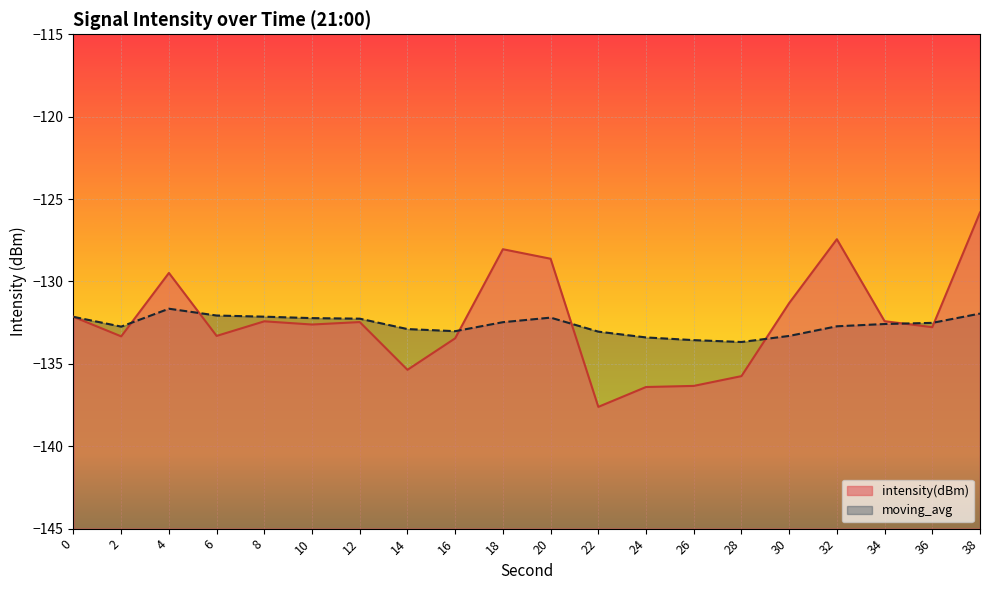

How many intersections are there between moving_avg and intensity(dBm)?

7